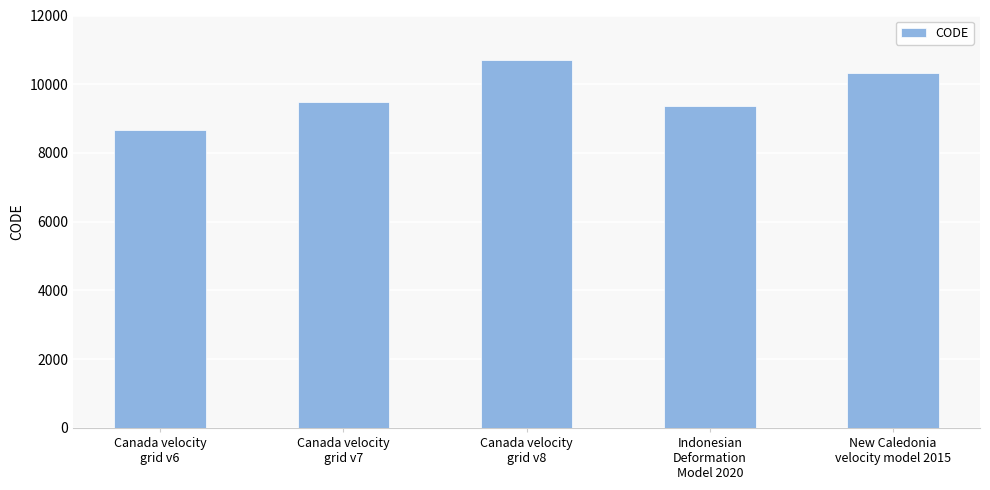

What is the label of the 4th bar from the left?

Indonesian
Deformation
Model 2020